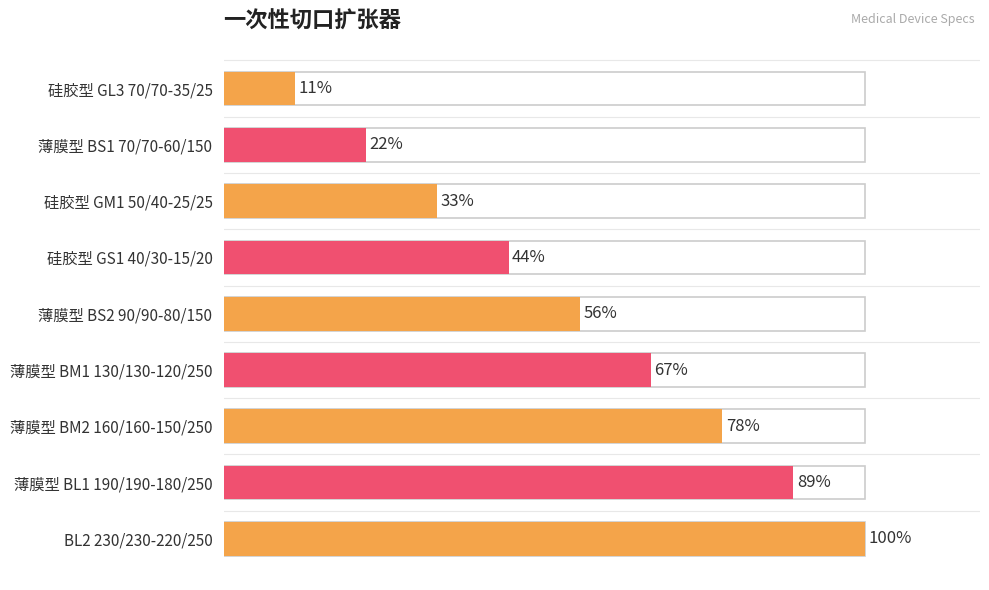

How many series are shown in this chart?

1